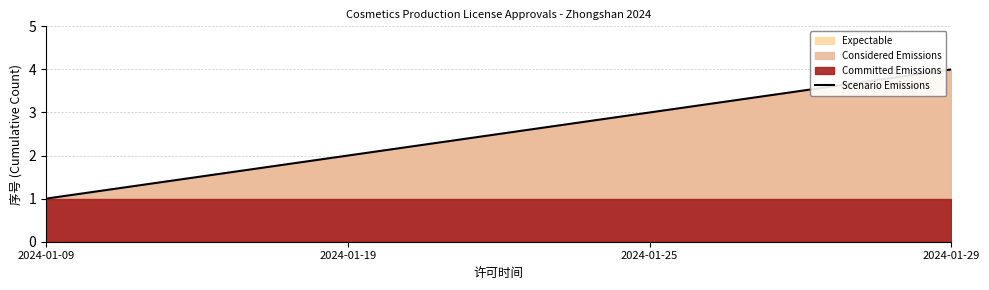

What is the average value?

2